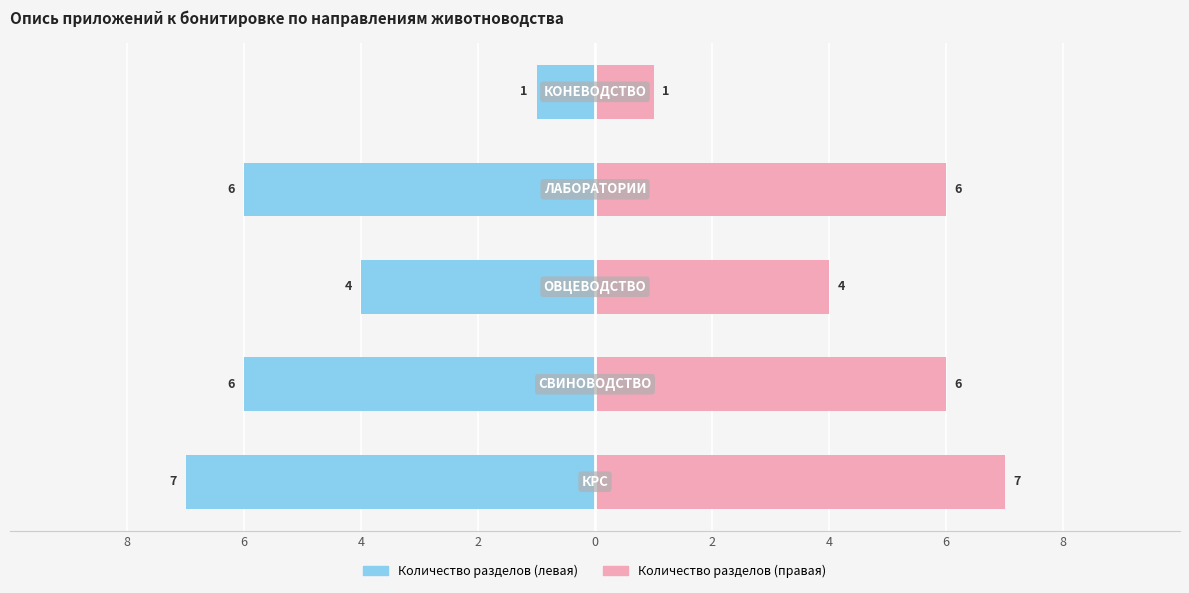

At how many categories does at least one series exceed 6?

1